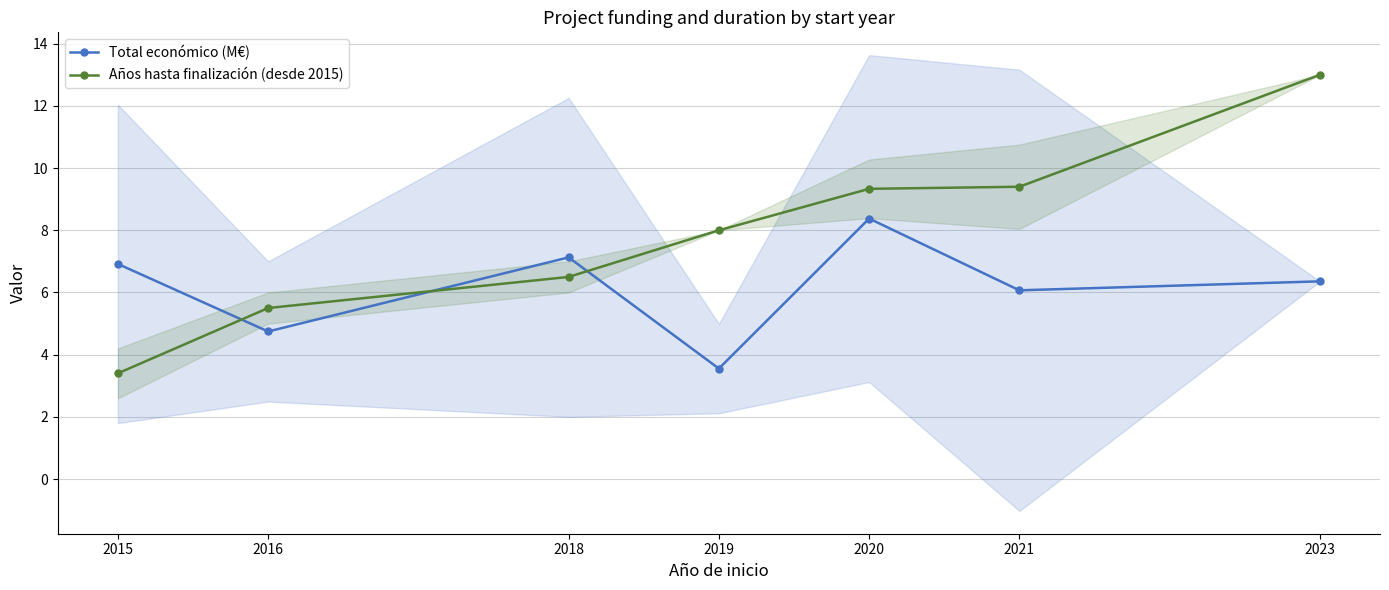

Where is the first local maximum for Total económico (M€)?

2018